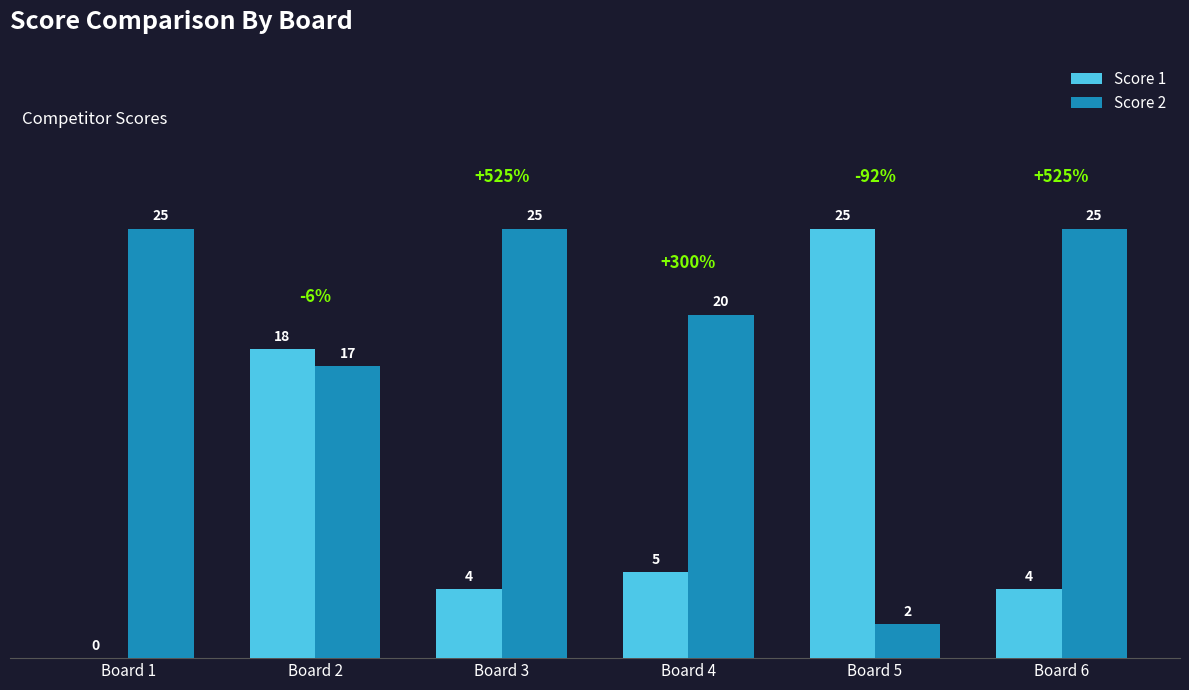

Which category has the highest value in the Score 1 series?

Board 5